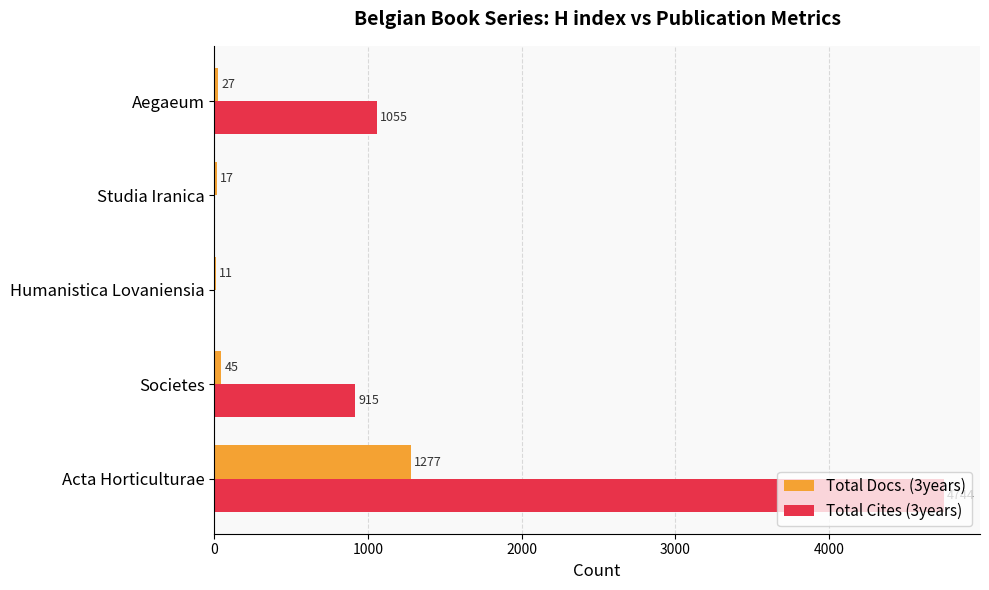

Which series has the widest spread of values?

Total Cites (3years)